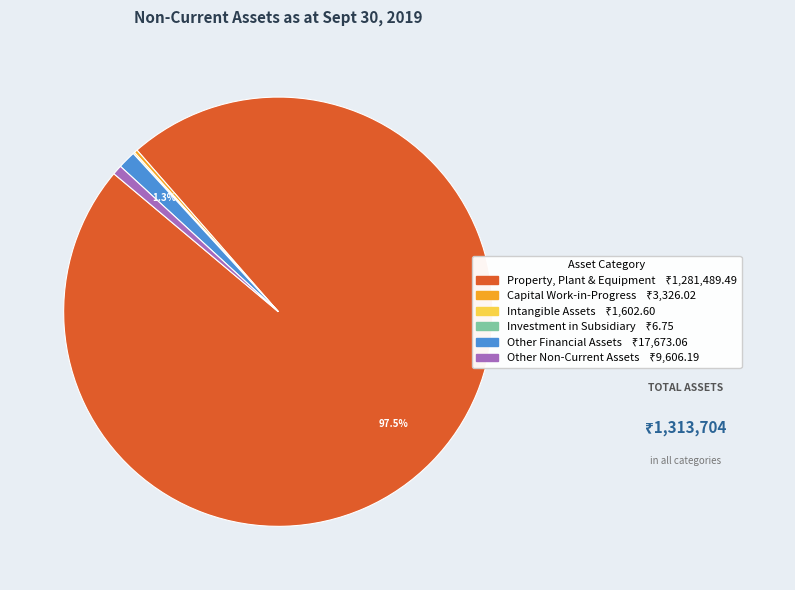

True or false: Other Non-Current Assets accounts for 11% of the total.

False